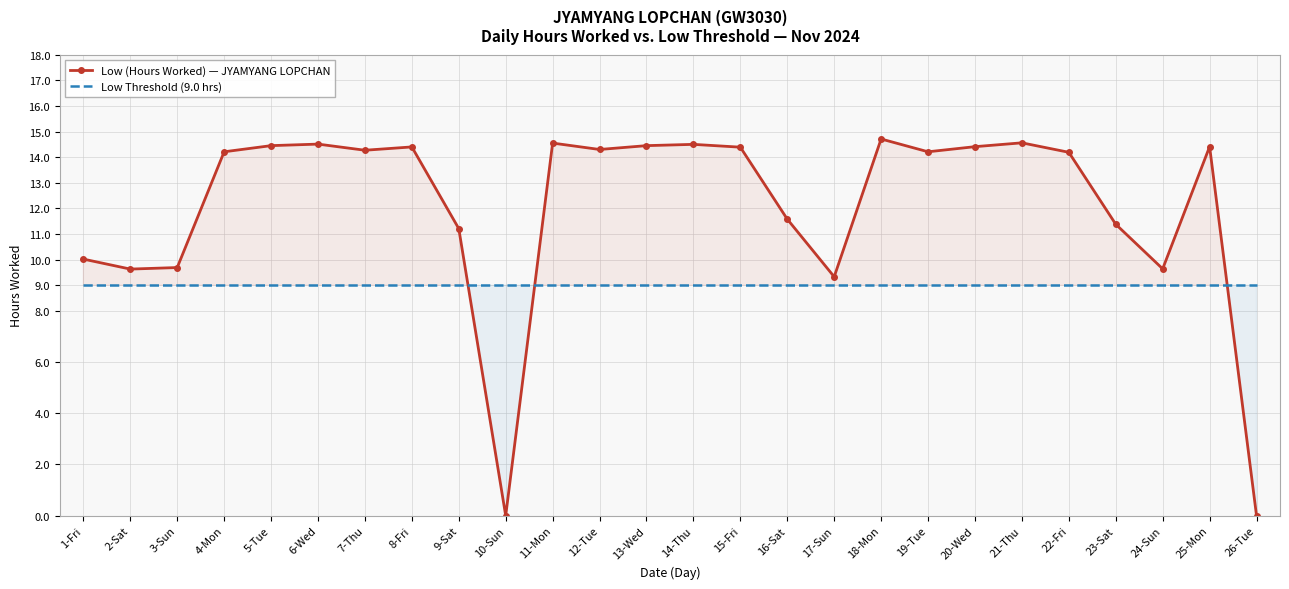

Reading left to right, extract all data points from this chart.

Low (Hours Worked) — JYAMYANG LOPCHAN: 1-Fri=10.0	2-Sat=9.6	3-Sun=9.7	4-Mon=14.2	5-Tue=14.4	6-Wed=14.5	7-Thu=14.3	8-Fri=14.4	9-Sat=11.2	10-Sun=0.0	11-Mon=14.6	12-Tue=14.3	13-Wed=14.4	14-Thu=14.5	15-Fri=14.4	16-Sat=11.6	17-Sun=9.3	18-Mon=14.7	19-Tue=14.2	20-Wed=14.4	21-Thu=14.6	22-Fri=14.2	23-Sat=11.4	24-Sun=9.6	25-Mon=14.4	26-Tue=0.0
Low Threshold (9.0 hrs): 1-Fri=9.0	2-Sat=9.0	3-Sun=9.0	4-Mon=9.0	5-Tue=9.0	6-Wed=9.0	7-Thu=9.0	8-Fri=9.0	9-Sat=9.0	10-Sun=9.0	11-Mon=9.0	12-Tue=9.0	13-Wed=9.0	14-Thu=9.0	15-Fri=9.0	16-Sat=9.0	17-Sun=9.0	18-Mon=9.0	19-Tue=9.0	20-Wed=9.0	21-Thu=9.0	22-Fri=9.0	23-Sat=9.0	24-Sun=9.0	25-Mon=9.0	26-Tue=9.0